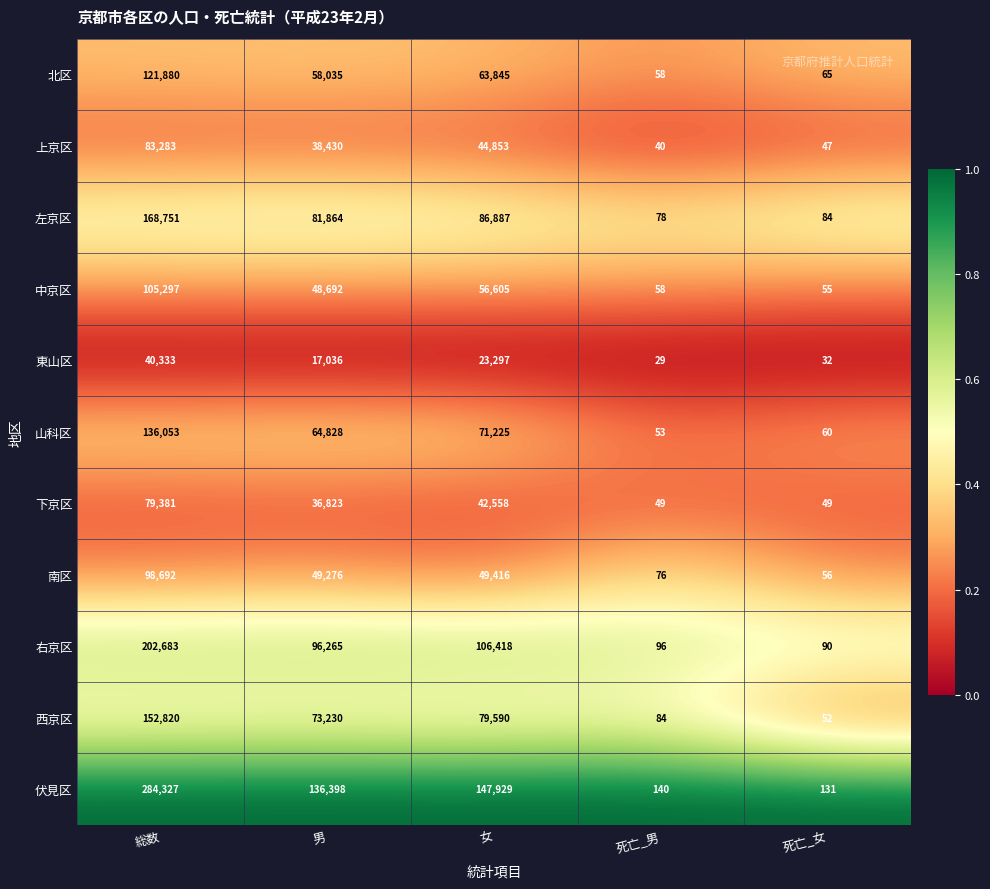

The 伏見区 series shows 147929 at 女. True or false?

True